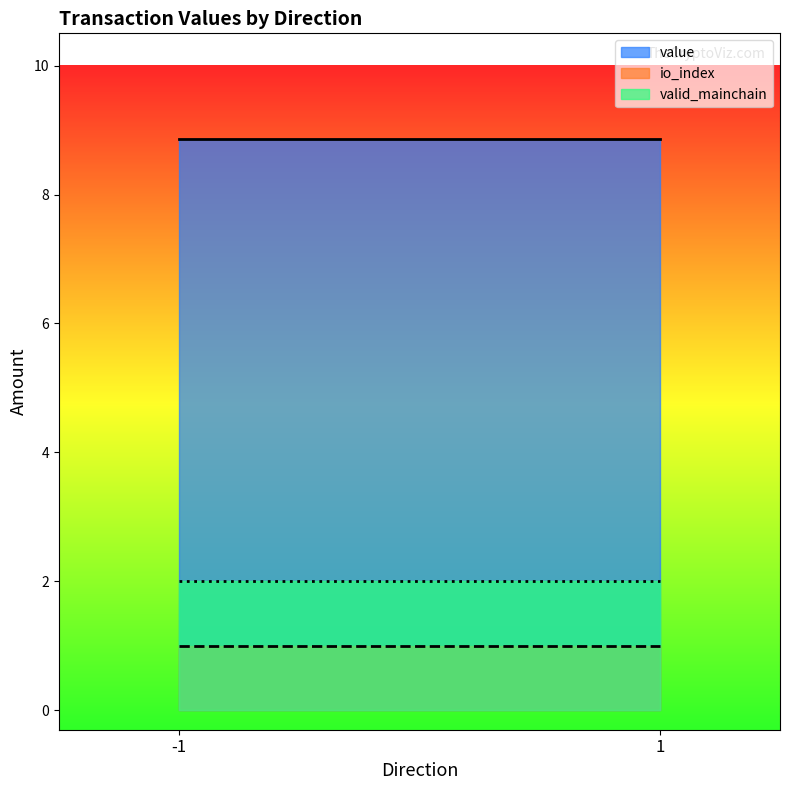

How many series are shown in this chart?

3